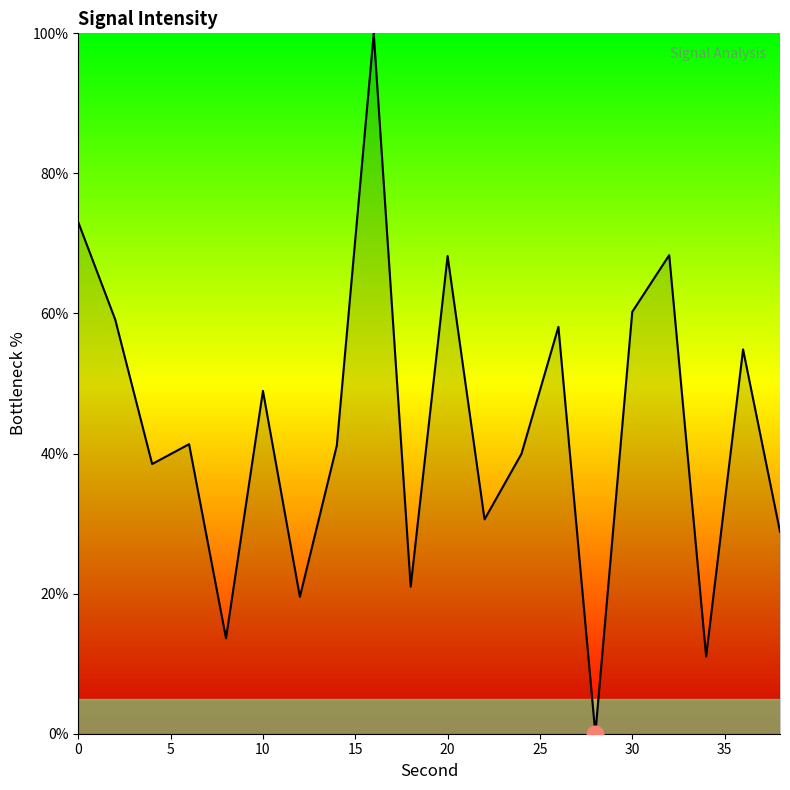

Does the chart have visible grid lines?

No